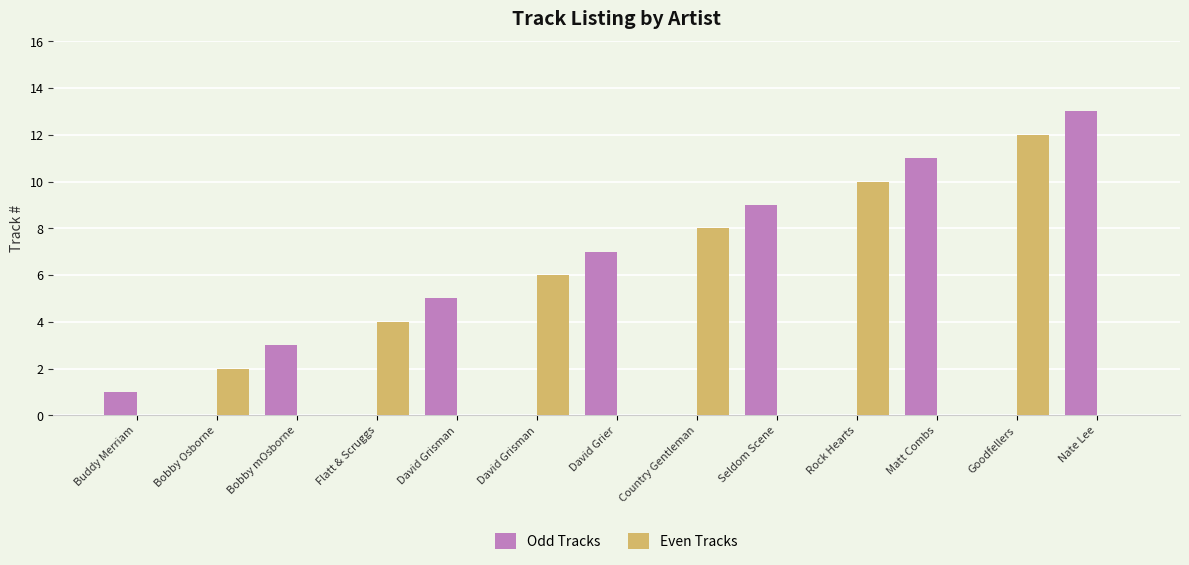

How many data points does each series have?

13